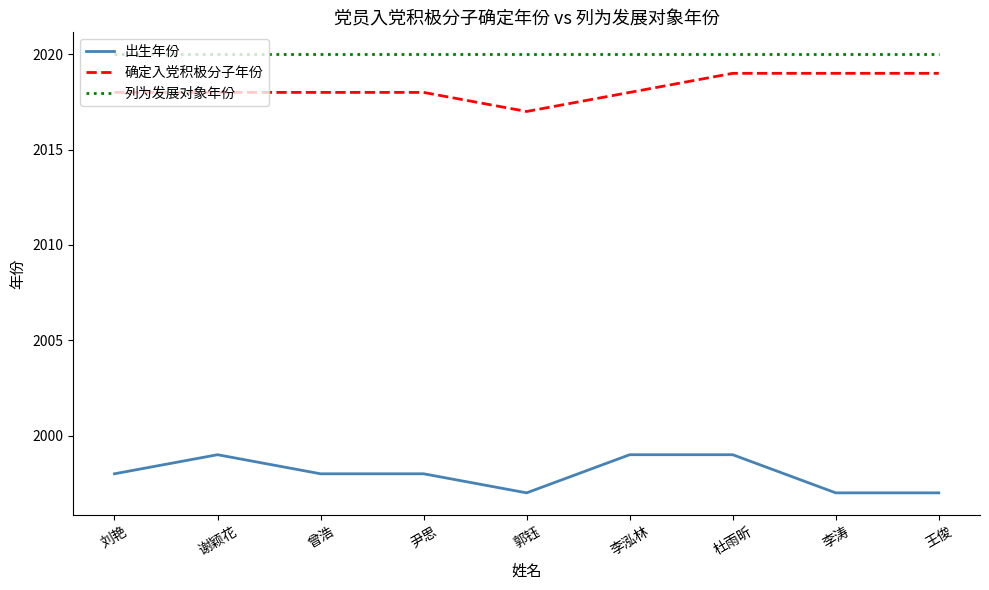

What is the total value across all series at 王俊?

6036